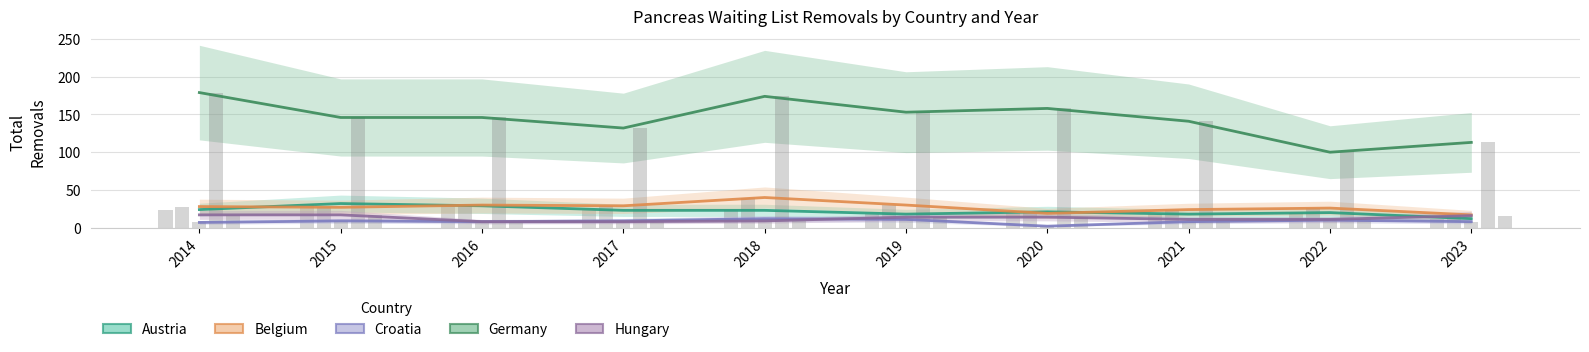

What are all the series names shown in the legend?

Austria, Belgium, Croatia, Germany, Hungary